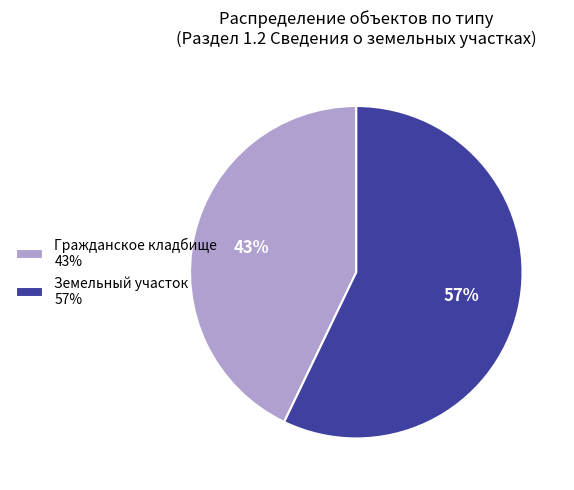

Count the number of slices in the pie.

2